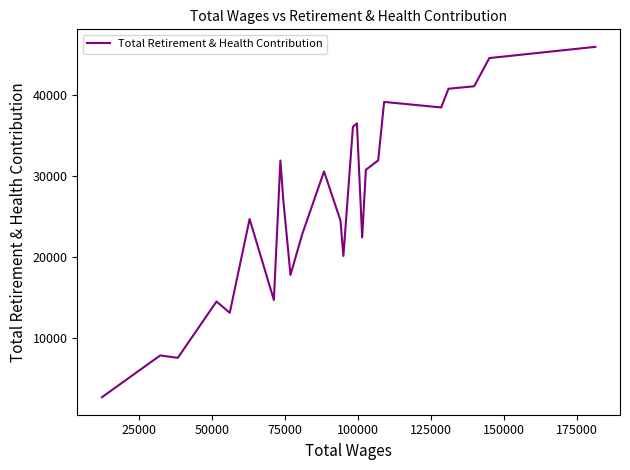

Does the chart display data point markers on the line(s)?

No